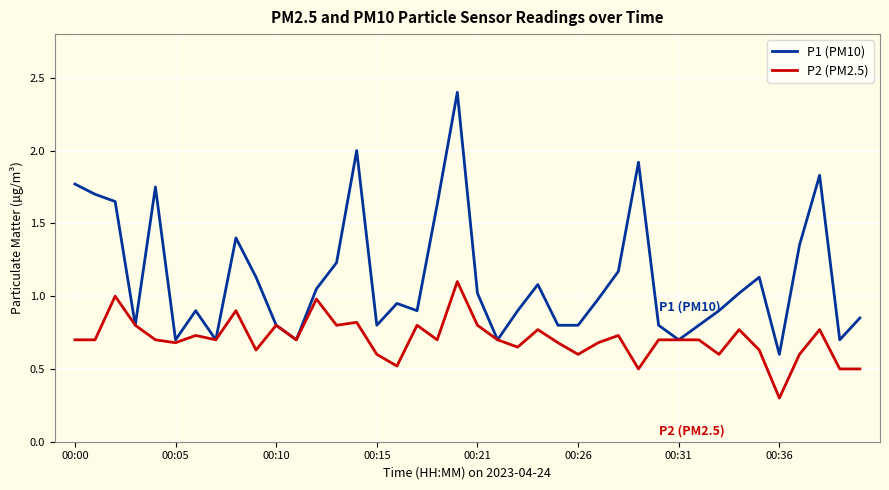

Which series has the widest spread of values?

P1 (PM10)